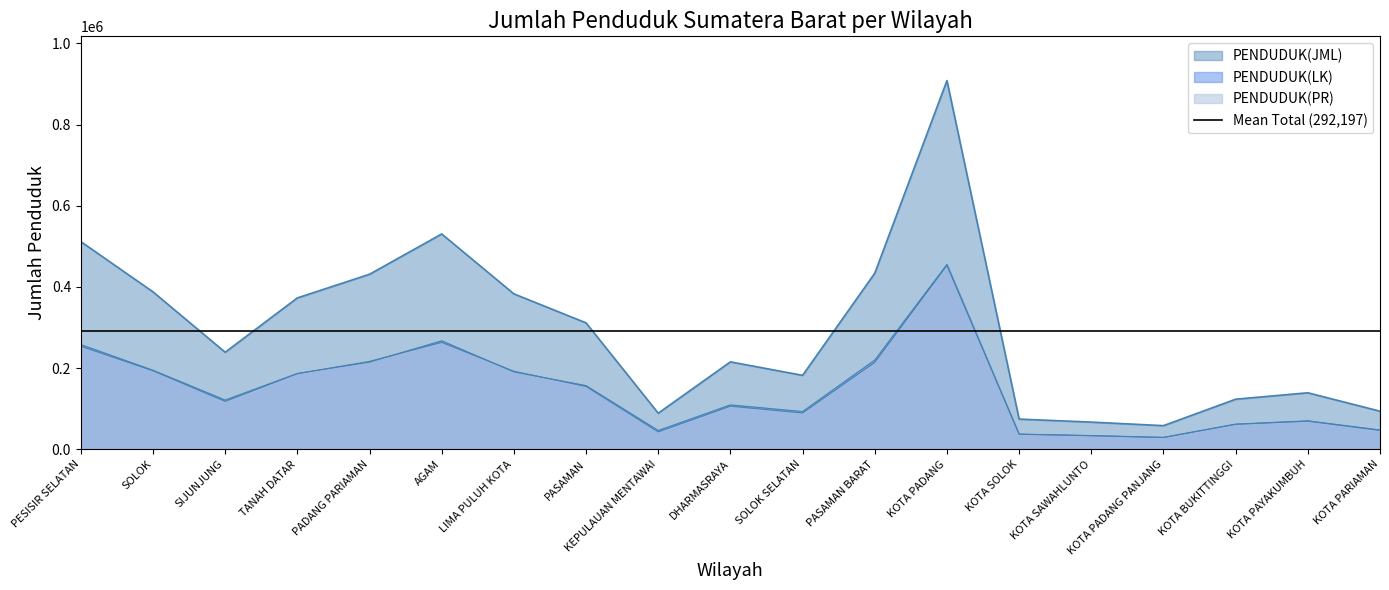

Count the number of categories in the chart.

19